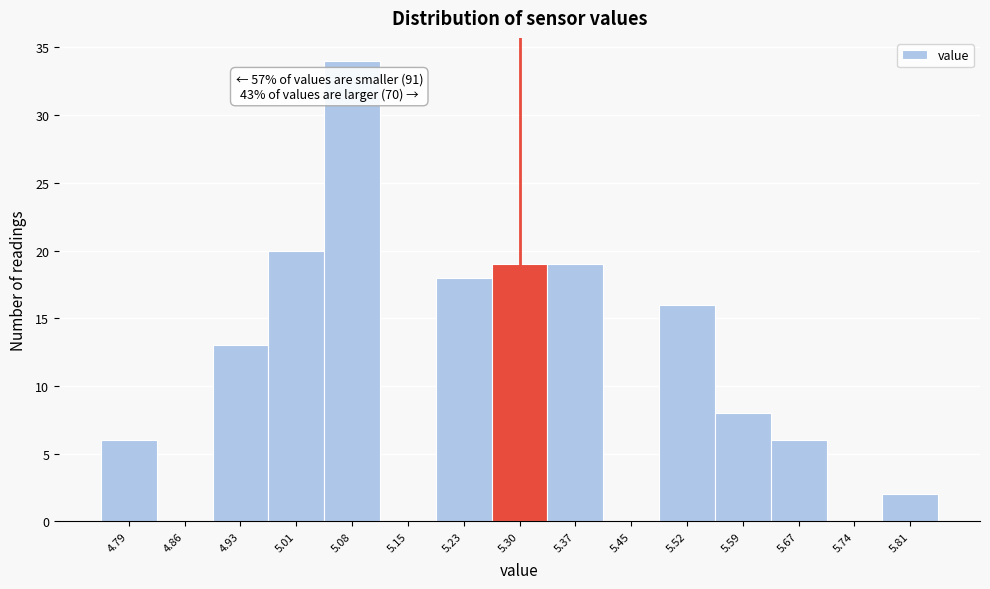

Which range on the x-axis has the tallest bar?

5.04 to 5.12